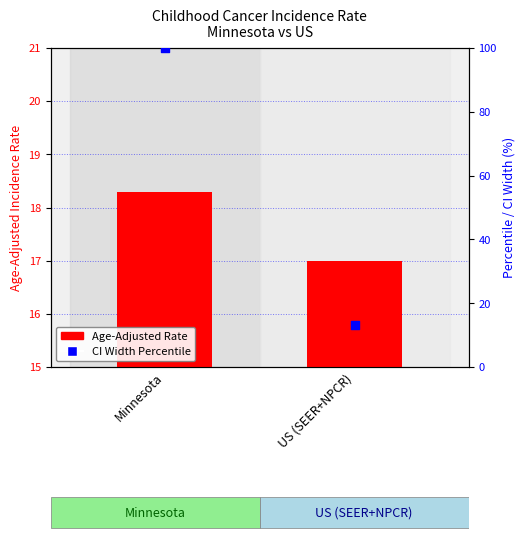

What are all the series names shown in the legend?

Age-Adjusted Rate, CI Width Percentile